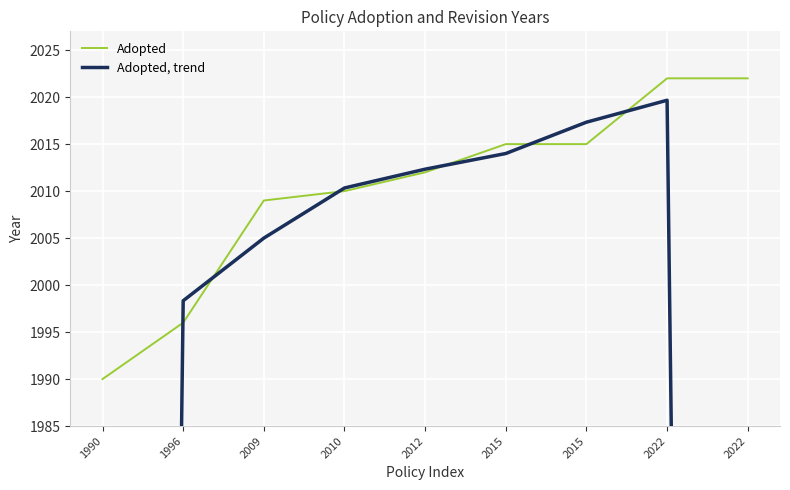

Which series has the largest total across all categories?

Adopted